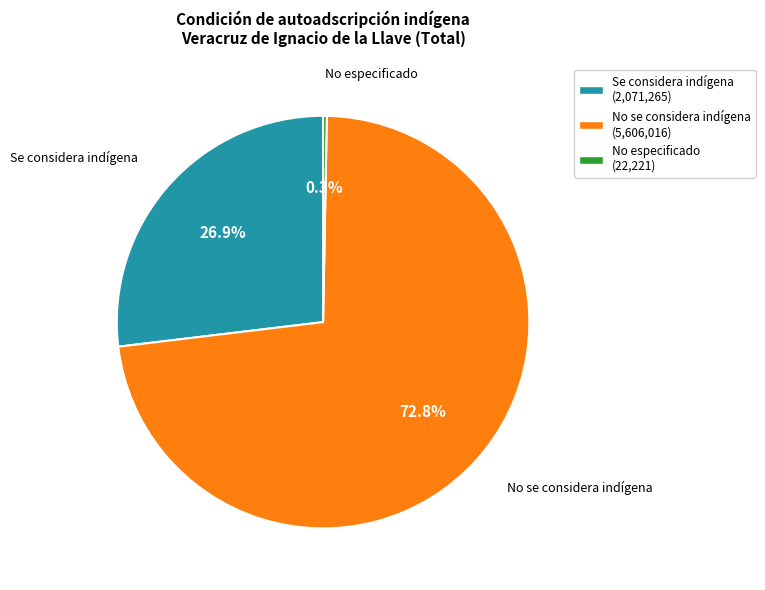

To the nearest percent, what percentage of the pie is No se considera indígena?

73%